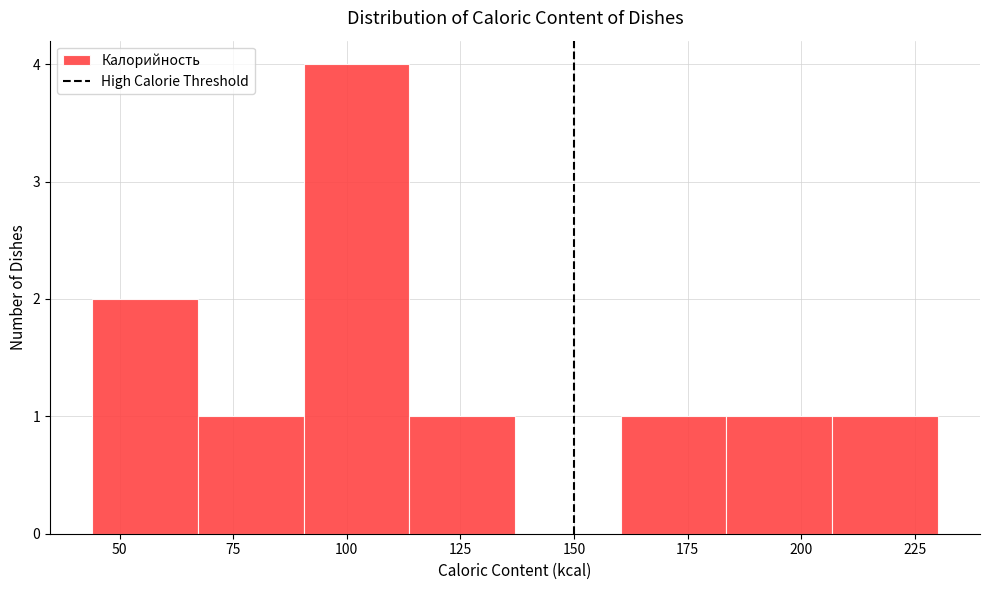

Which range on the x-axis has the tallest bar?

90 to 115